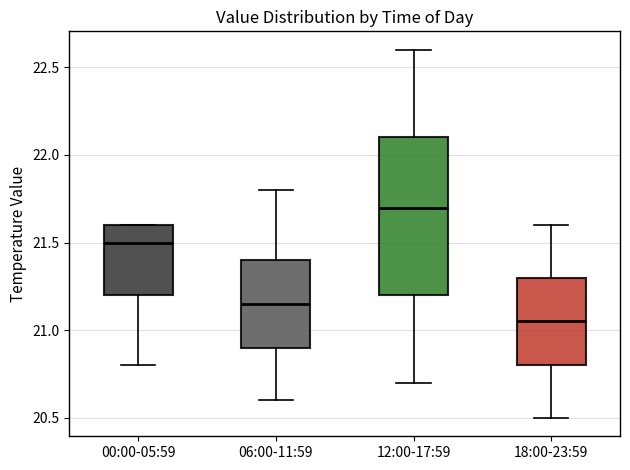

Reading left to right, read every box against the y-axis: the position of its median line, the range the box covers, and the ends of its whiskers. The values are not printed on the chart, so give them approximately, as read against the axis.

00:00-05:59: median 21.50, box 21.20 to 21.60, whiskers 20.80 to 21.60
06:00-11:59: median 21.15, box 20.90 to 21.40, whiskers 20.60 to 21.80
12:00-17:59: median 21.70, box 21.20 to 22.10, whiskers 20.70 to 22.60
18:00-23:59: median 21.05, box 20.80 to 21.30, whiskers 20.50 to 21.60